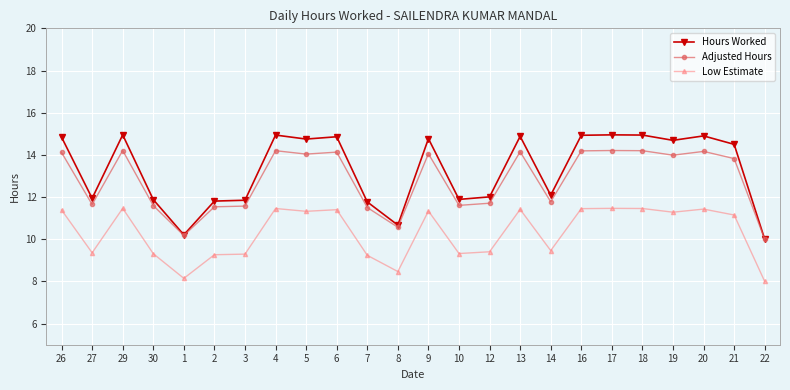

List the series in order of their peak value, highest first.

Hours Worked, Adjusted Hours, Low Estimate